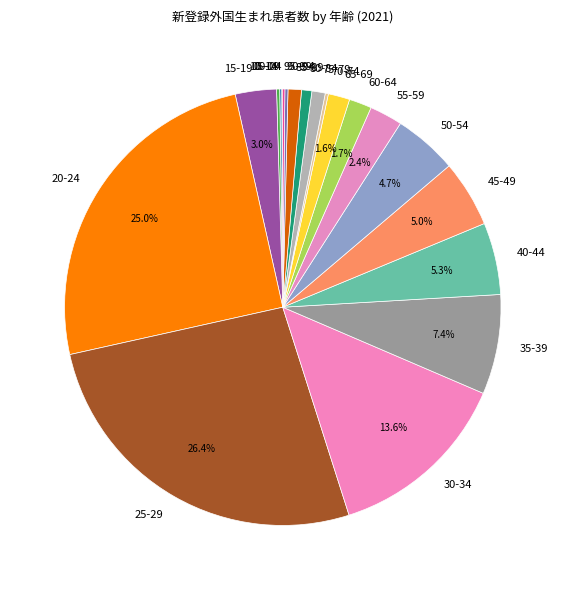

Which has a higher value, 40-44 or 65-69?

40-44